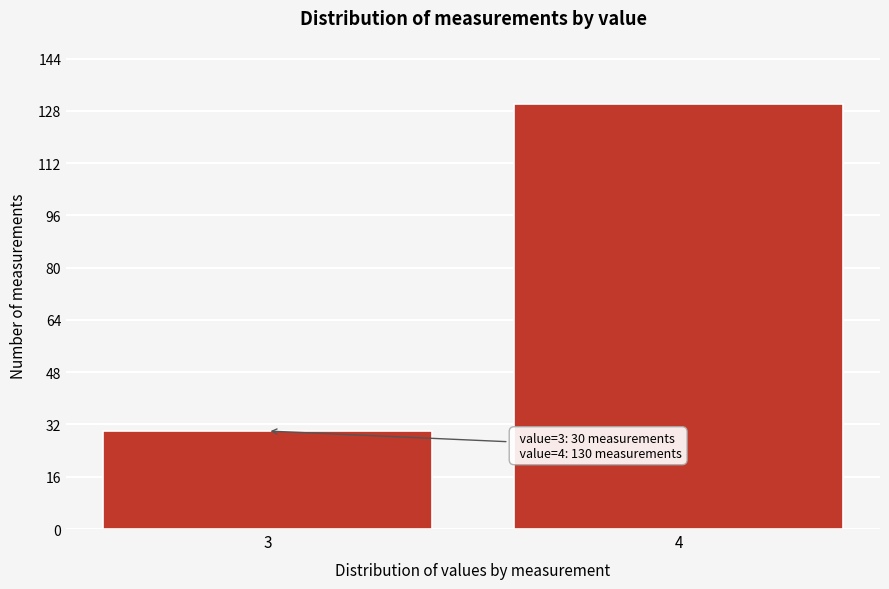

Reading right to left, transcribe all the data shown in this chart.

4=130	3=30